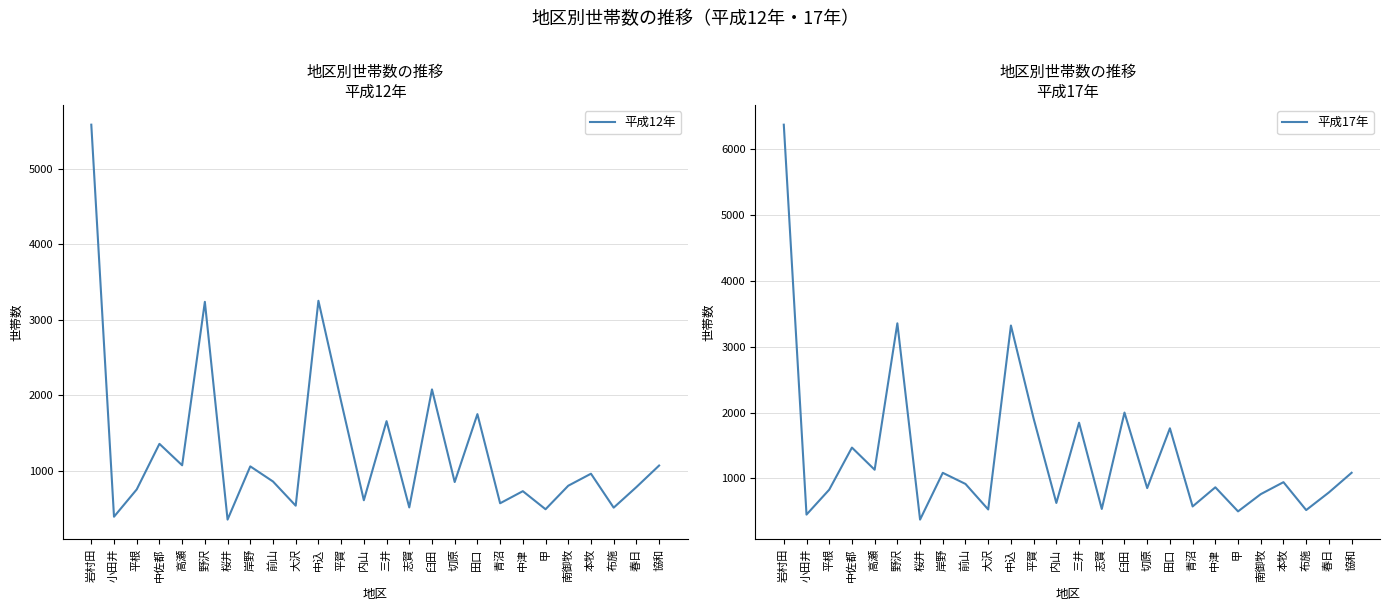

The value of 平成17年 at 小田井 is 108. True or false?

False